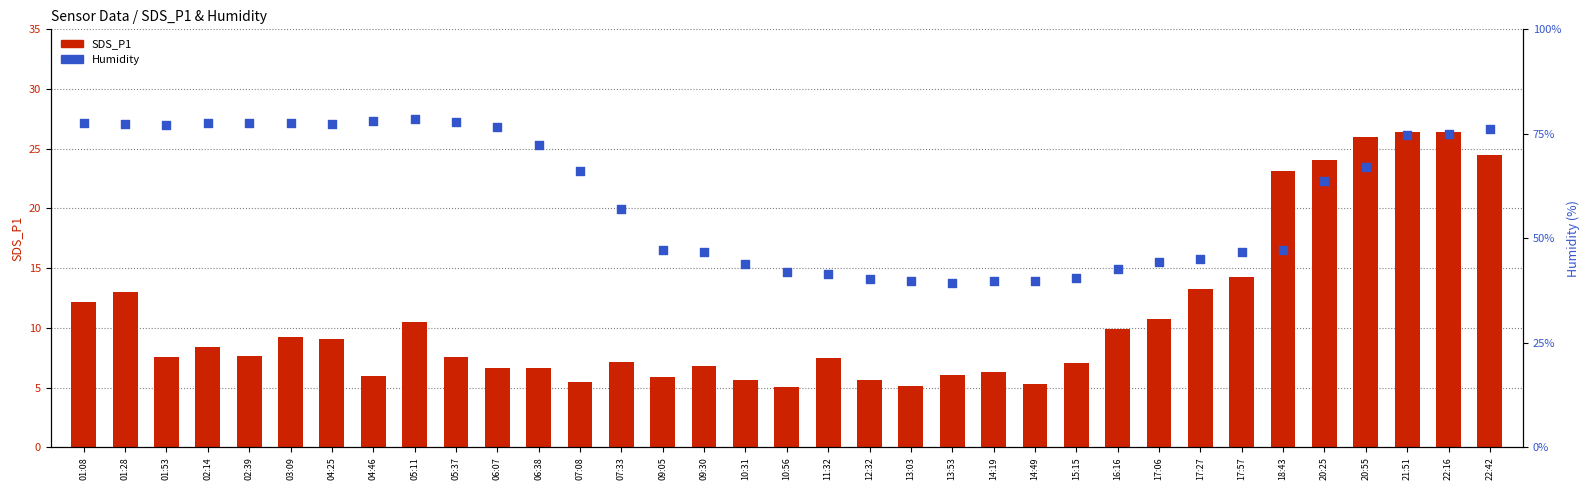

What is the total value across all series at 15:15?

47.7